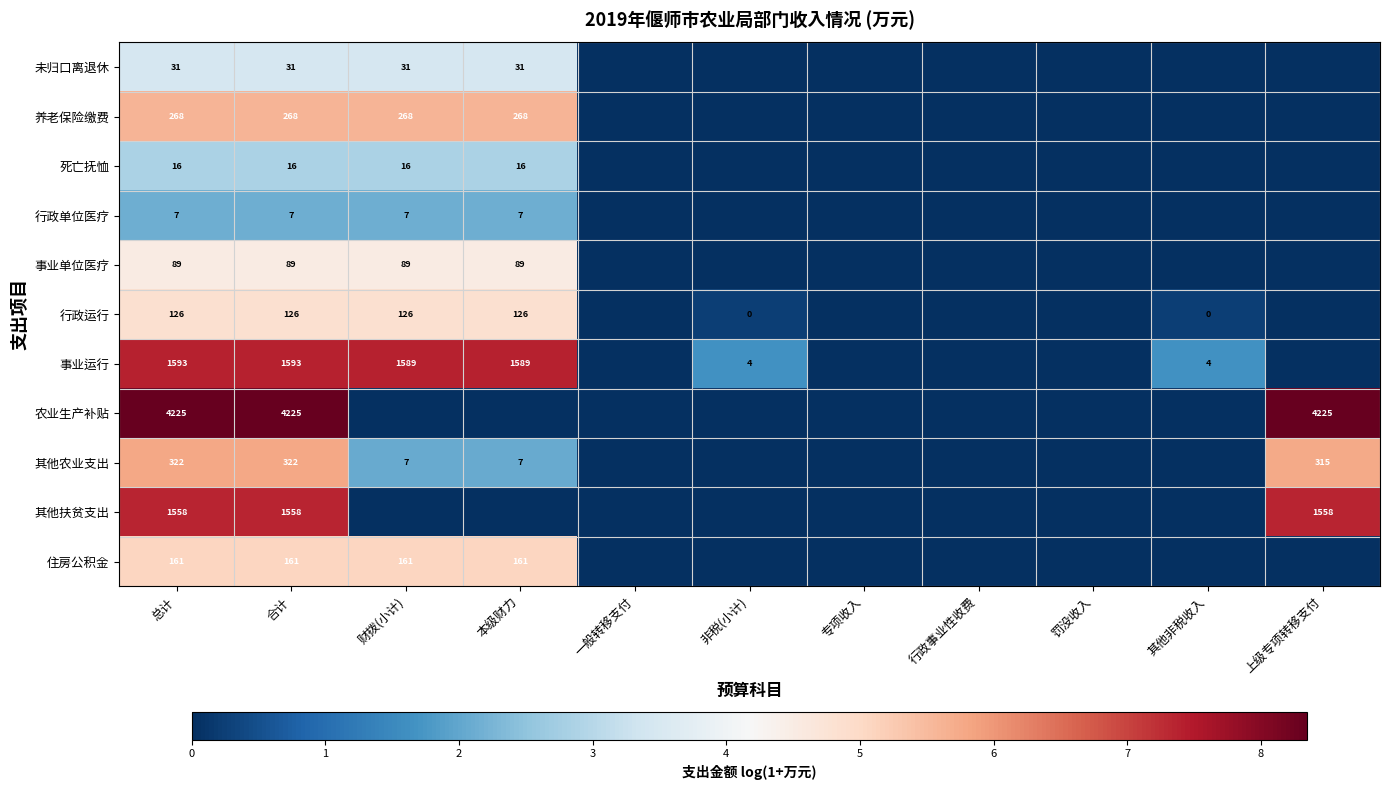

The 行政运行 series shows 197 at 总计. True or false?

False